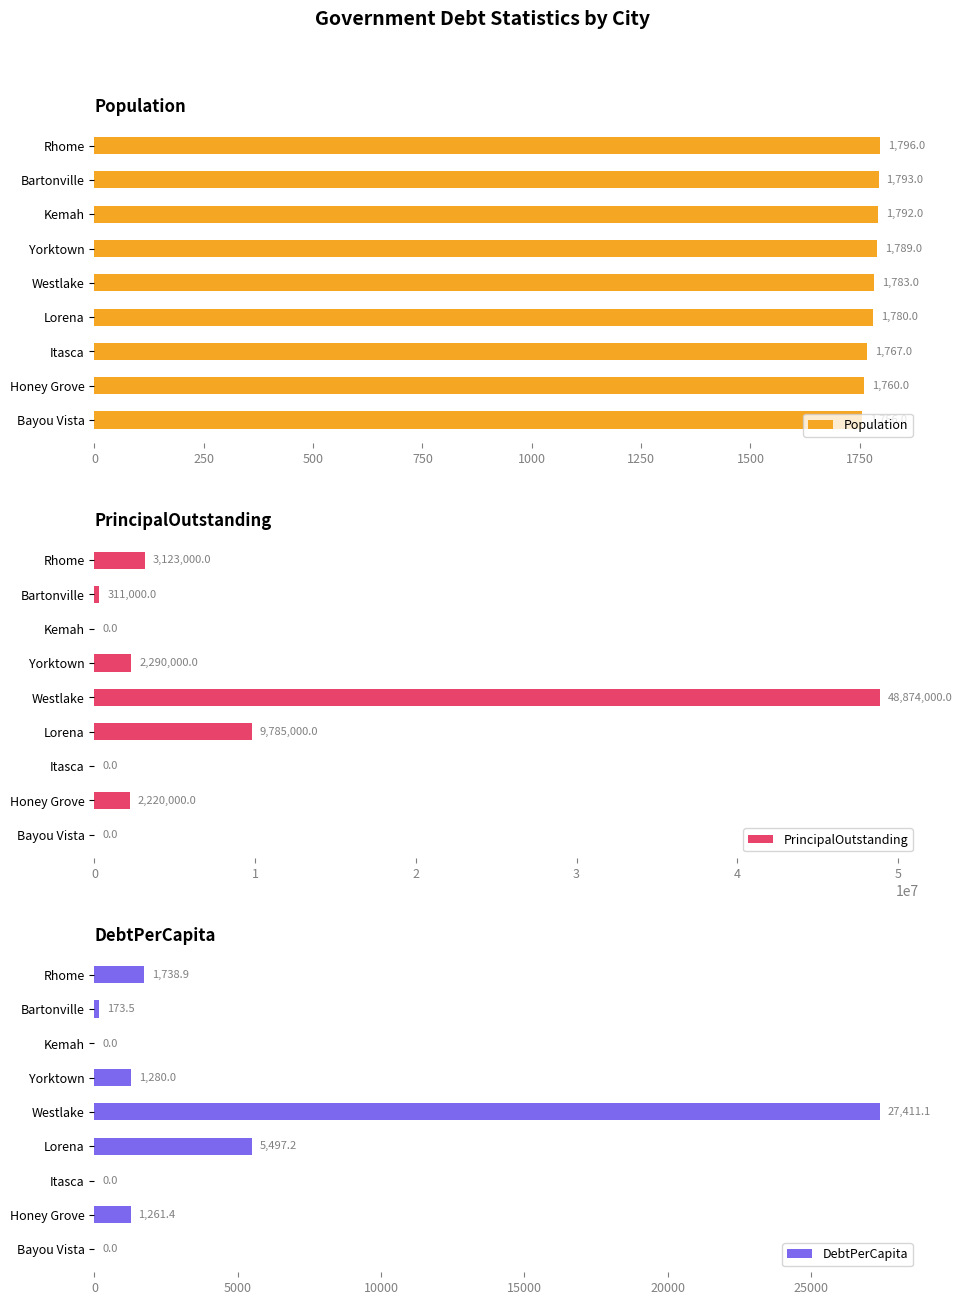

At how many categories does at least one series exceed 3743534?

2